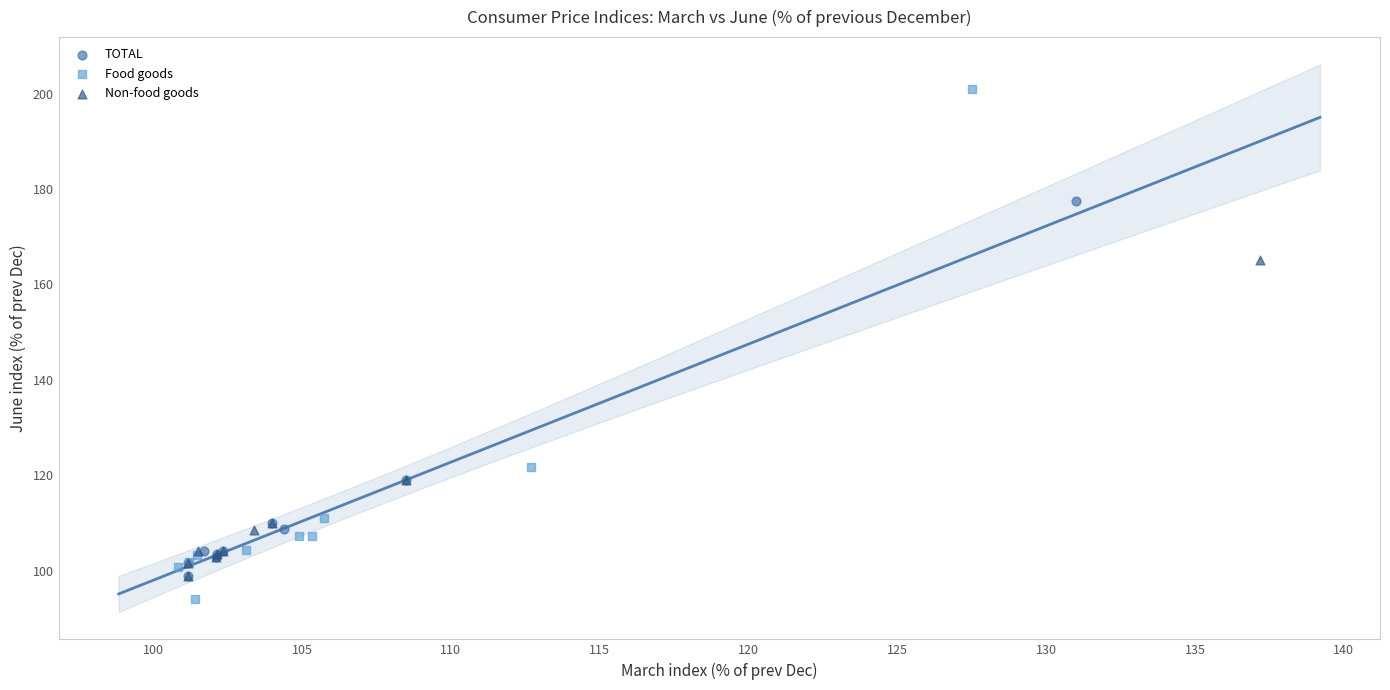

What are all the series names shown in the legend?

TOTAL, Food goods, Non-food goods